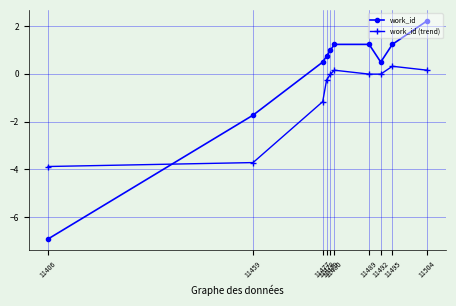

Which series has the largest range (max minus min)?

work_id